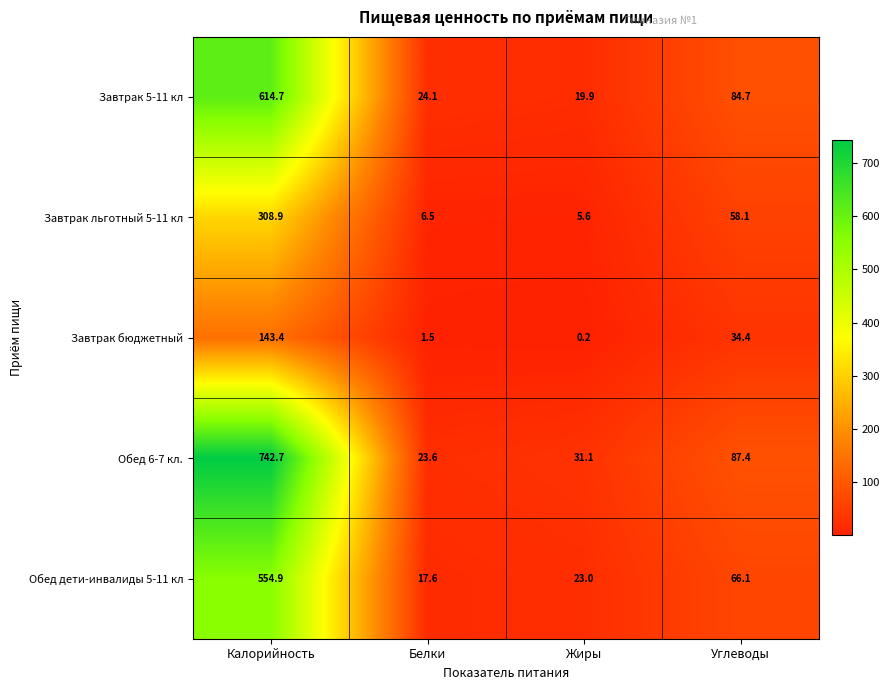

At which label is Завтрак 5-11 кл closest to 317?

Углеводы